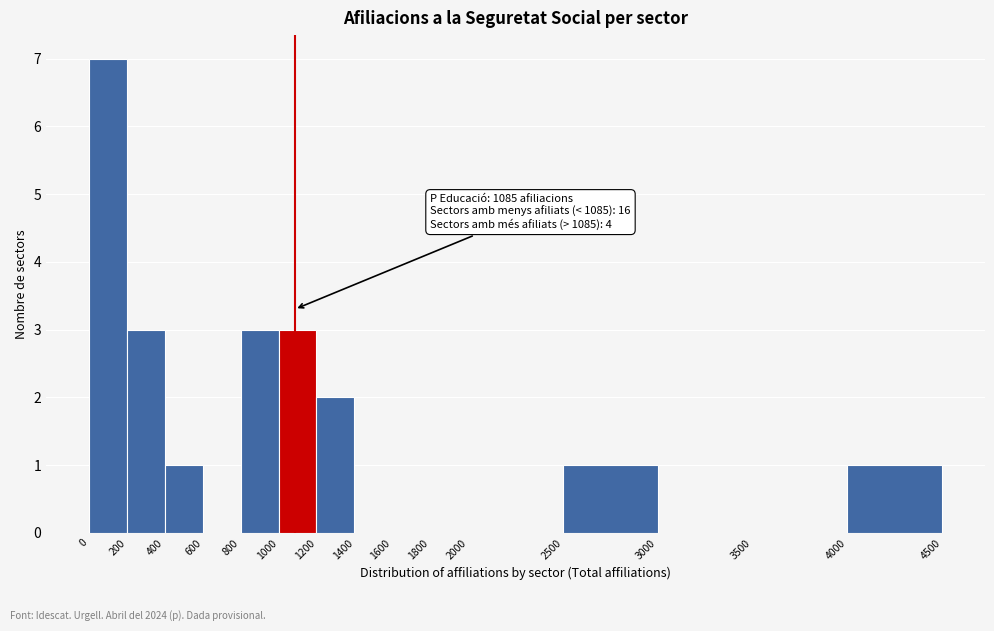

Which range on the x-axis has the tallest bar?

0 to 200